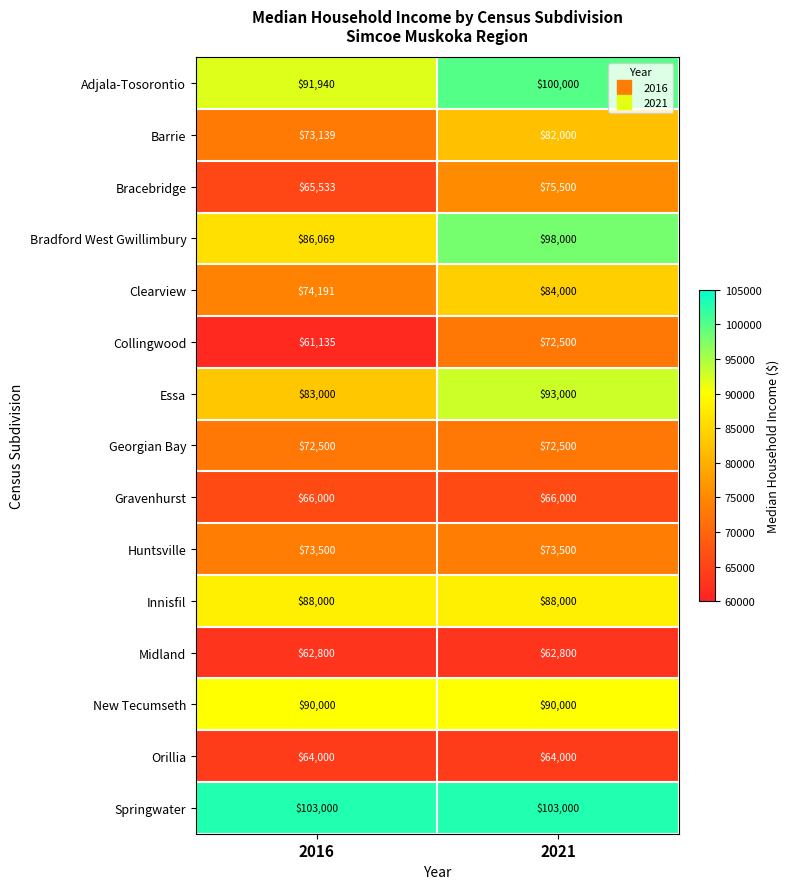

What is the difference between the maximum and minimum values in the Bradford West Gwillimbury series?

11931